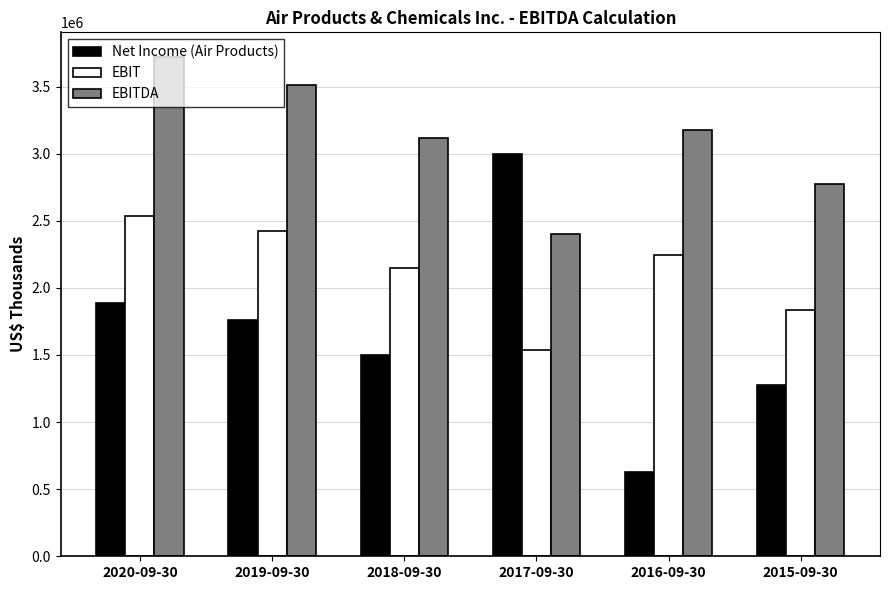

Reading left to right, transcribe all the data shown in this chart.

Net Income (Air Products): 2020-09-30=1886700	2019-09-30=1760000	2018-09-30=1497800	2017-09-30=3000400	2016-09-30=631100	2015-09-30=1277900
EBIT: 2020-09-30=2533100	2019-09-30=2426500	2018-09-30=2145500	2017-09-30=1536700	2016-09-30=2247700	2015-09-30=1837000
EBITDA: 2020-09-30=3718100	2019-09-30=3509300	2018-09-30=3116200	2017-09-30=2402500	2016-09-30=3173600	2015-09-30=2773400